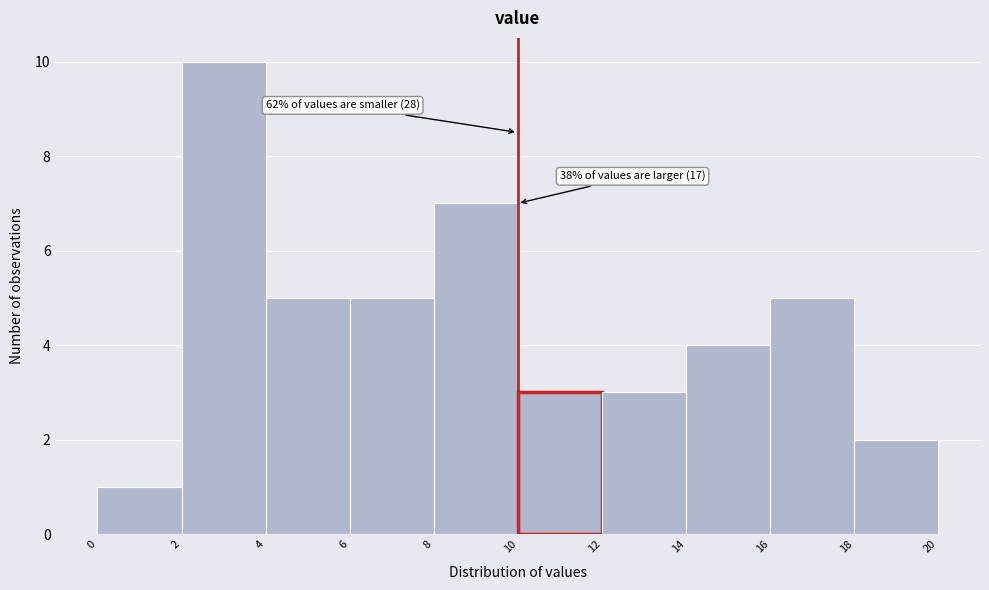

Over which range of the x-axis is the bar tallest?

2 to 4